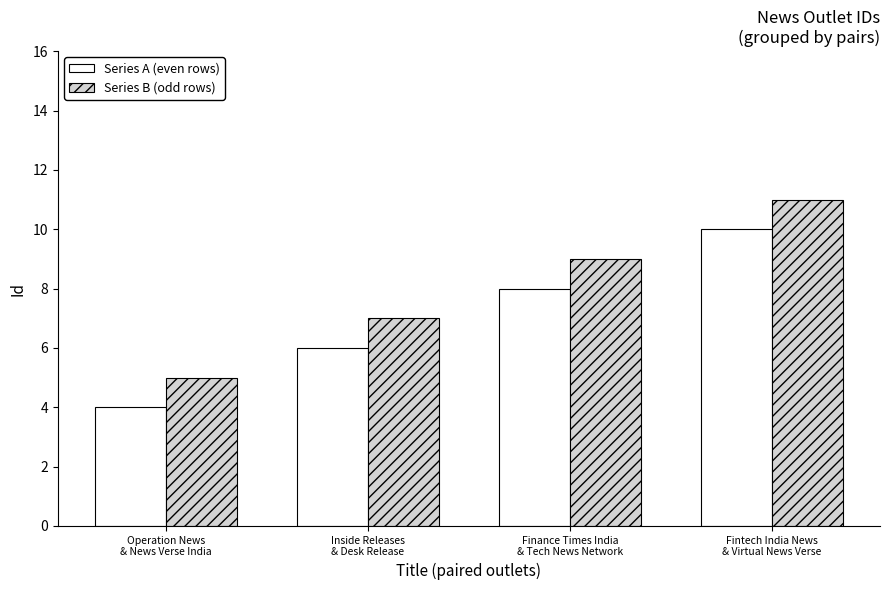

Which category has the highest value in the Series B (odd rows) series?

Fintech India News
& Virtual News Verse